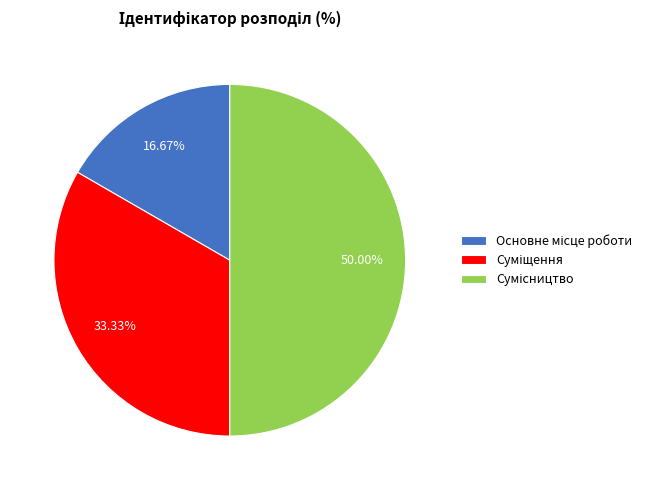

True or false: Основне місце роботи accounts for 17% of the total.

True